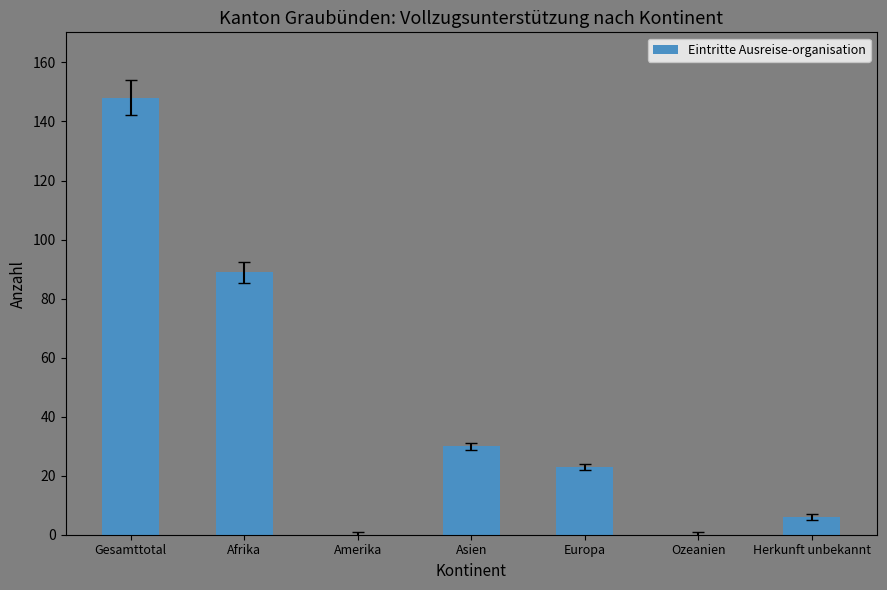

What is the sum of all values?

296